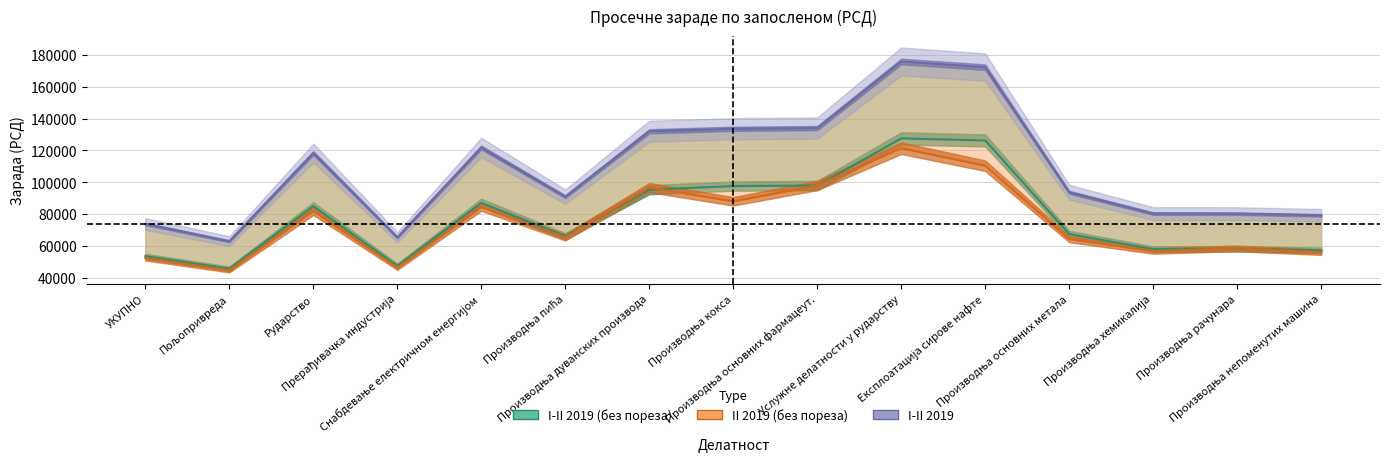

What is the greatest value displayed?

175937